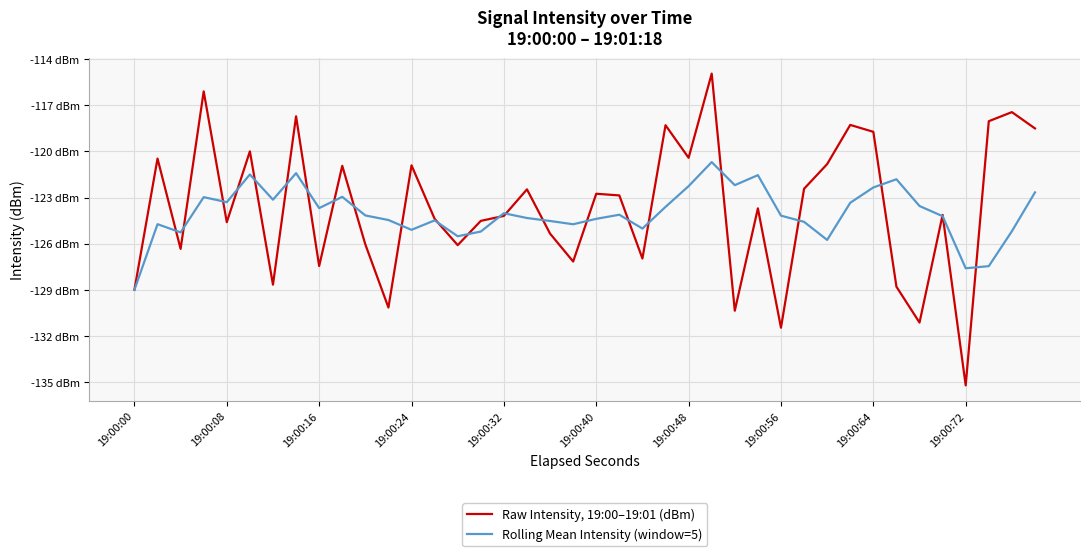

Reading left to right, what are all the values shown in this chart?

Raw Intensity, 19:00–19:01 (dBm): -129.0	-120.5	-126.3	-116.1	-124.6	-120.0	-128.7	-117.7	-127.5	-120.9	-126.0	-130.2	-120.9	-124.4	-126.1	-124.5	-124.2	-122.5	-125.3	-127.2	-122.8	-122.9	-127.0	-118.3	-120.4	-114.9	-130.4	-123.7	-131.5	-122.4	-120.8	-118.3	-118.7	-128.8	-131.1	-124.1	-135.2	-118.0	-117.4	-118.5
Rolling Mean Intensity (window=5): -129.0	-124.7	-125.3	-123.0	-123.3	-121.5	-123.1	-121.4	-123.7	-123.0	-124.2	-124.5	-125.1	-124.5	-125.5	-125.2	-124.0	-124.3	-124.5	-124.7	-124.4	-124.1	-125.0	-123.6	-122.3	-120.7	-122.2	-121.5	-124.2	-124.6	-125.8	-123.3	-122.3	-121.8	-123.6	-124.2	-127.6	-127.5	-125.2	-122.7